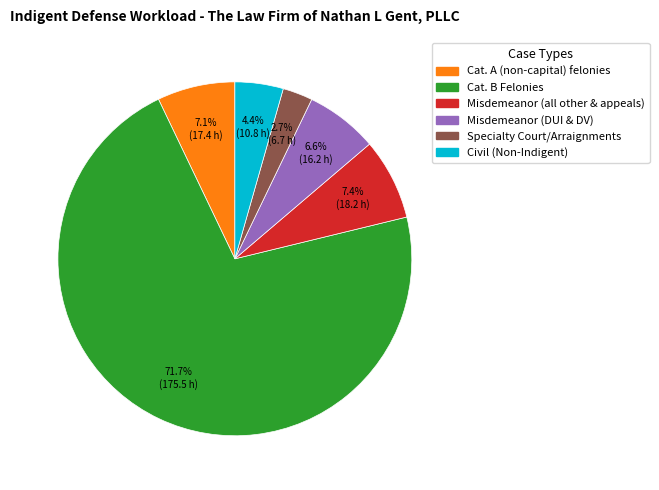

Does any single category account for the majority?

Yes